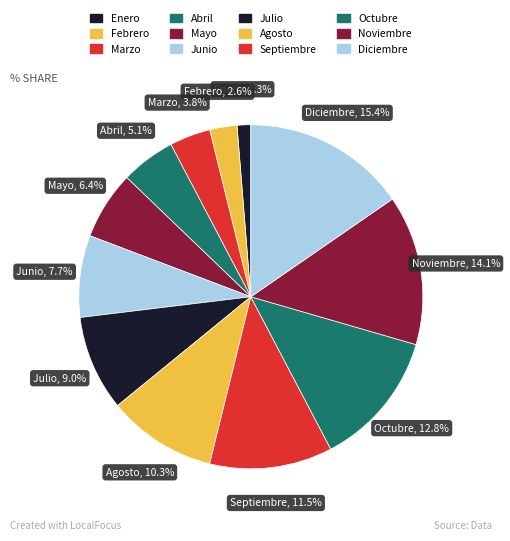

How many slices are in this pie chart?

12